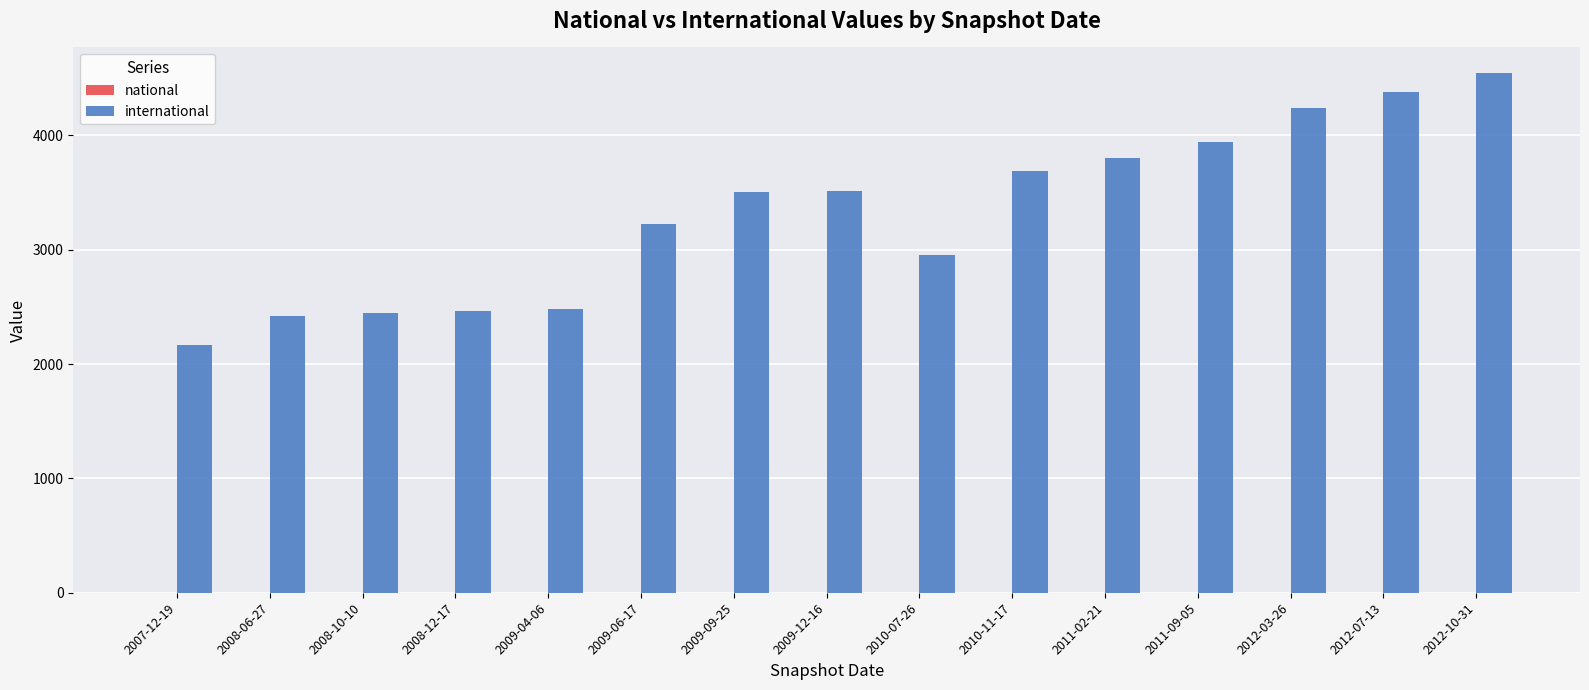

Approximately how many times larger is the value at 2008-12-17 compared to 2009-09-25?

0.7